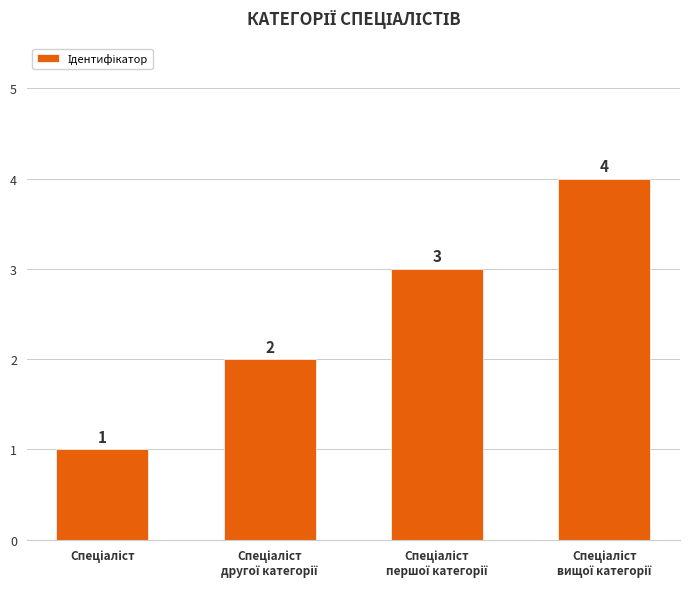

What is the greatest value displayed?

4